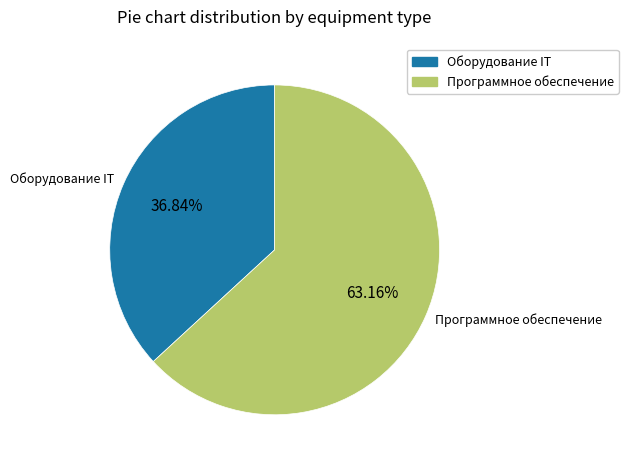

Is there a majority slice in this chart?

Yes